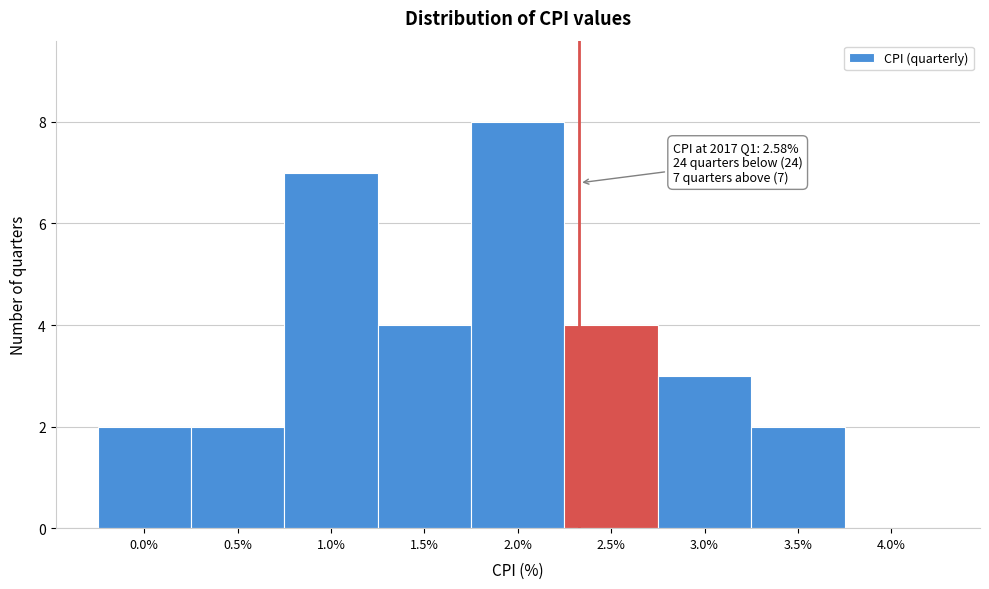

Reading left to right, list all the values displayed in this chart.

0.0%=2	0.5%=2	1.0%=7	1.5%=4	2.0%=8	2.5%=4	3.0%=3	3.5%=2	4.0%=0